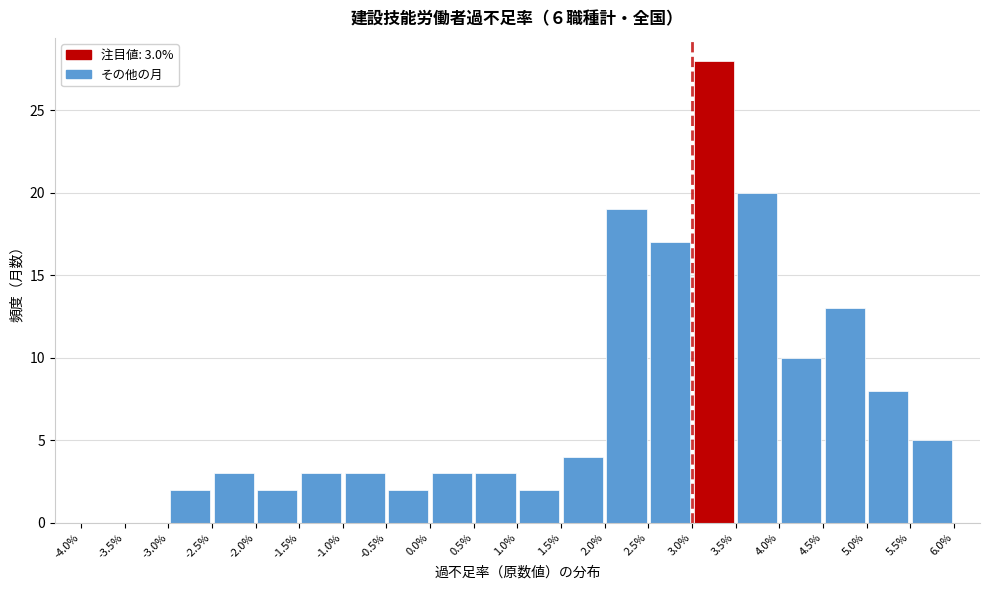

Over which range of the x-axis is the bar tallest?

3.0% to 3.5%